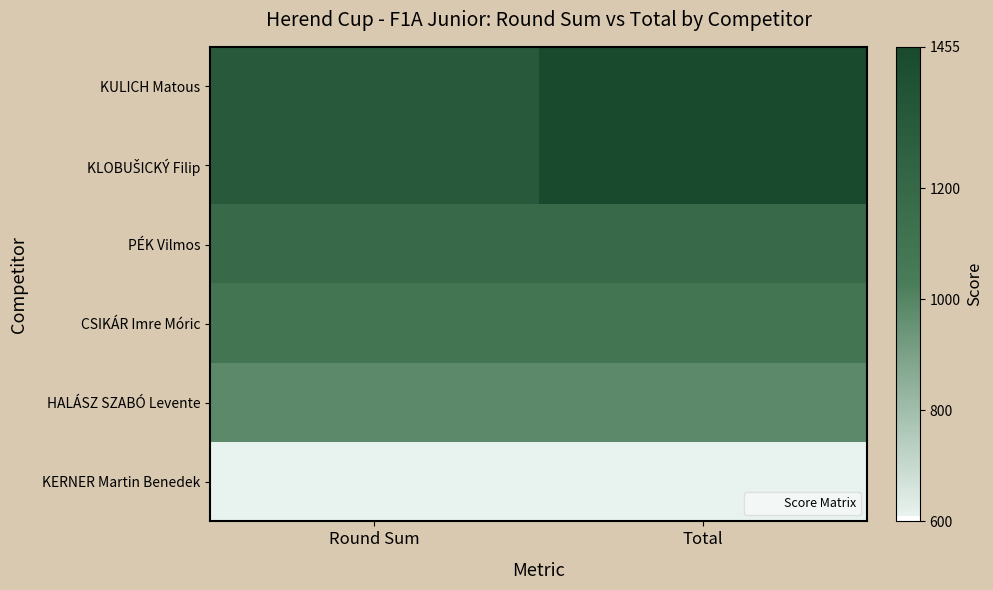

Which series has the largest total across all categories?

KULICH Matous